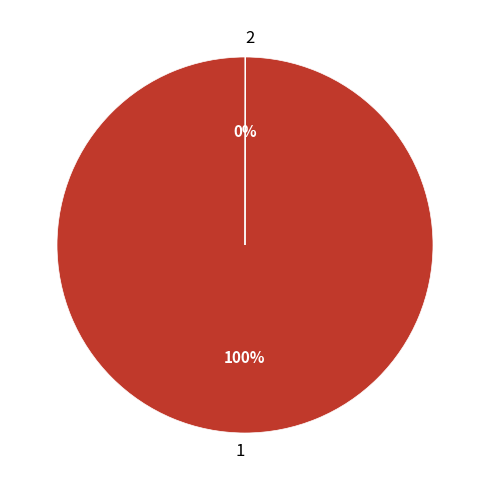

Does any single category account for the majority?

Yes